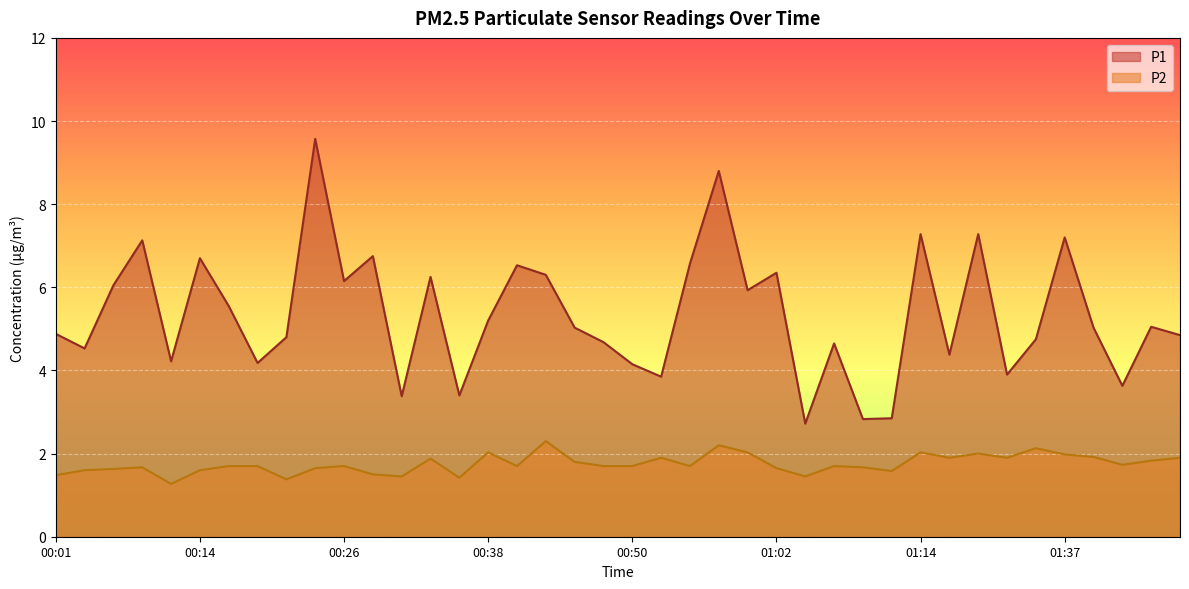

At which category is the sum across all series the highest?

00:23